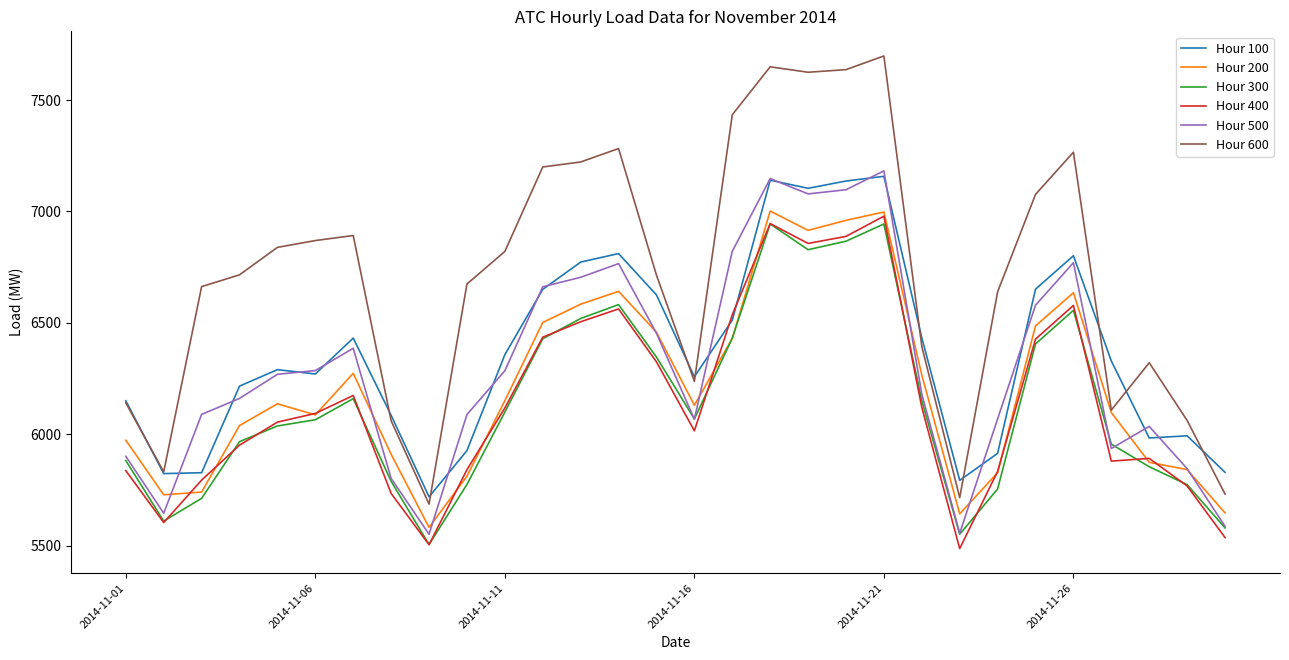

True or false: Hour 100 and Hour 300 cross at least once.

False